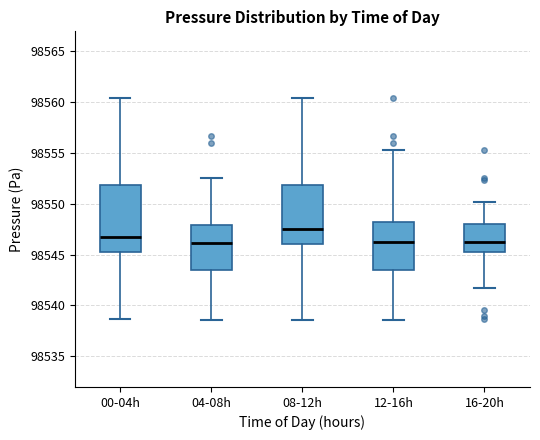

Reading left to right, read every box against the y-axis: the position of its median line, the range the box covers, and the ends of its whiskers. The values are not printed on the chart, so give them approximately, as read against the axis.

00-04h: median 98547.0, box 98545.5 to 98552.0, whiskers 98538.5 to 98560.5
04-08h: median 98546.0, box 98543.5 to 98548.0, whiskers 98538.5 to 98552.5
08-12h: median 98547.5, box 98546.0 to 98552.0, whiskers 98538.5 to 98560.5
12-16h: median 98546.0, box 98543.5 to 98548.5, whiskers 98538.5 to 98555.5
16-20h: median 98546.0, box 98545.5 to 98548.0, whiskers 98541.5 to 98550.0